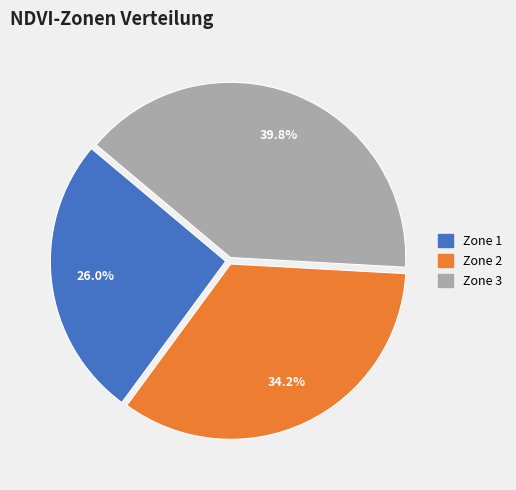

To the nearest percent, what is the average slice percentage?

33%